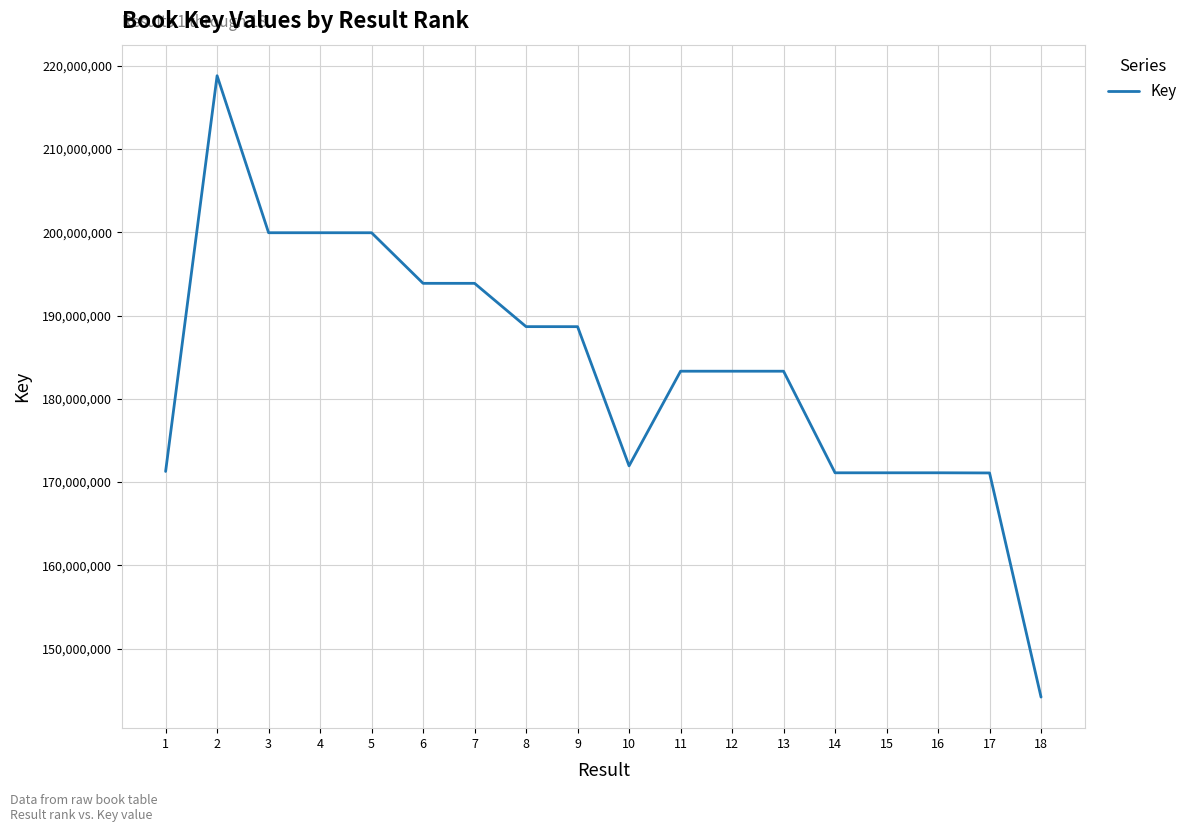

The value at 16 is 171120698. True or false?

True